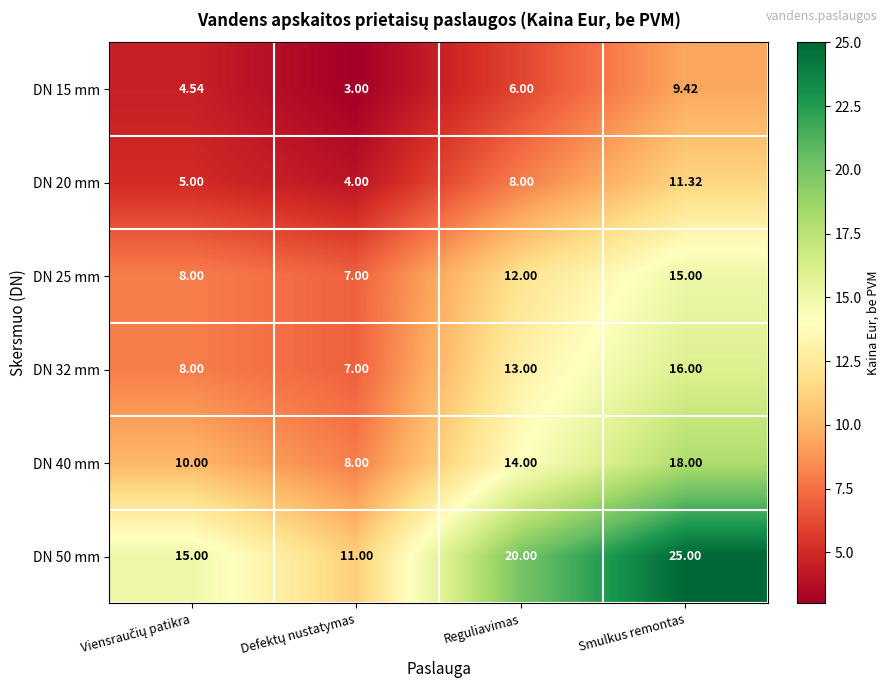

At which category is the sum across all series the highest?

Smulkus remontas